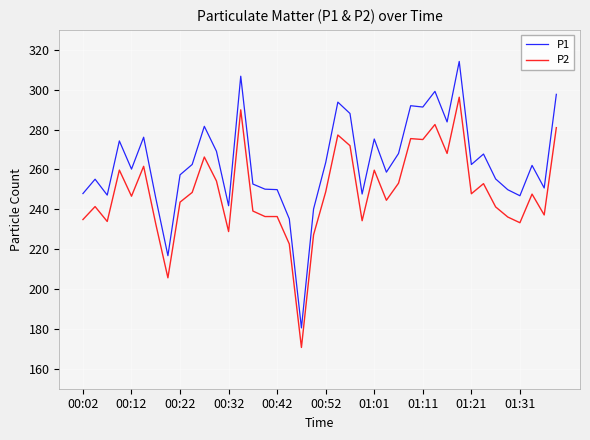

True or false: P2 and P1 cross at least once.

False